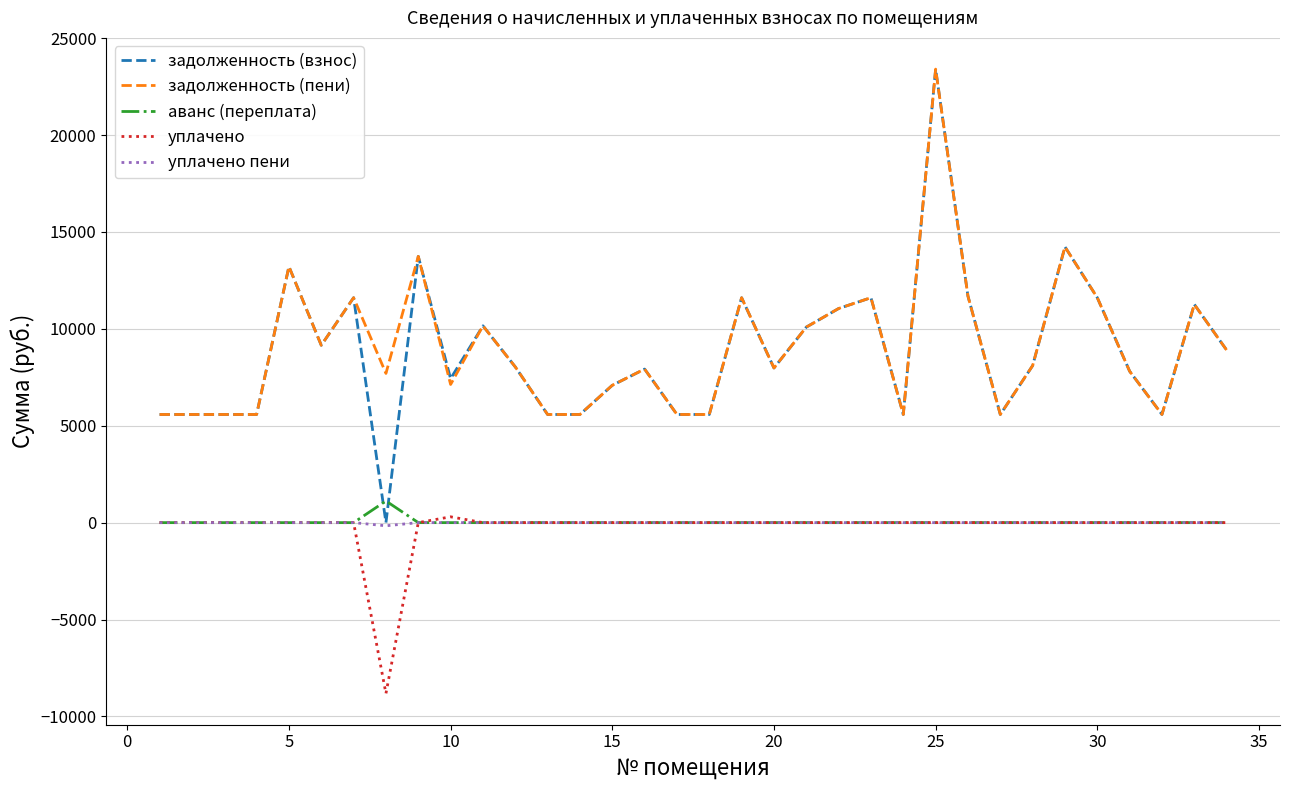

What is the maximum value for аванс (переплата)?

1117.5